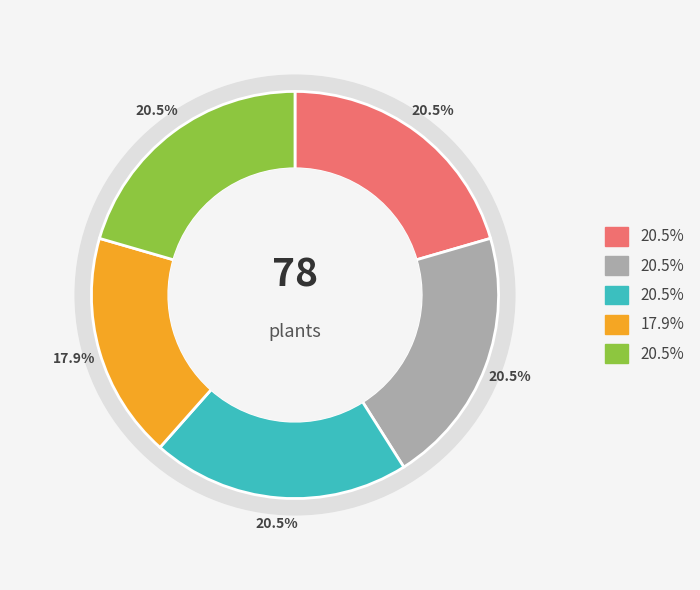

To the nearest percent, what is the difference between the Round 3 and Round 4 slice percentages?

3%